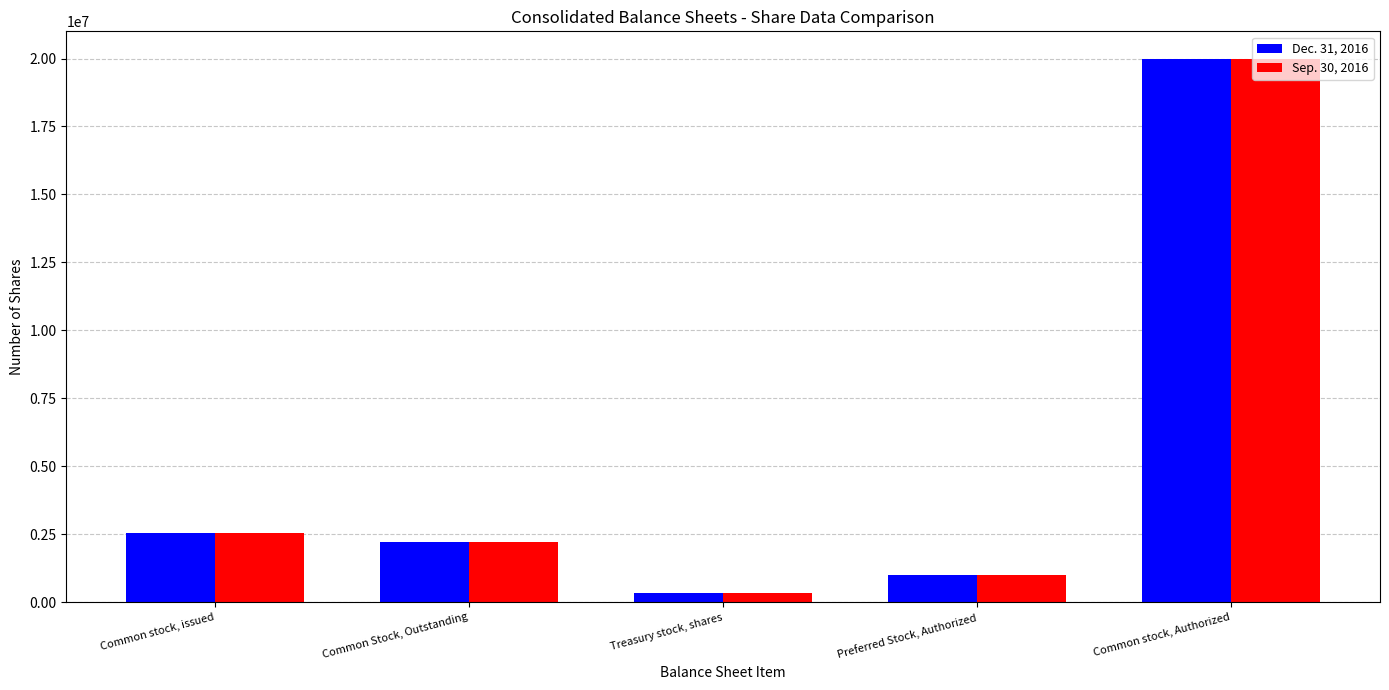

Reading left to right, transcribe all the data shown in this chart.

Dec. 31, 2016: Common stock, issued=2559307	Common Stock, Outstanding=2224052	Treasury stock, shares=335255	Preferred Stock, Authorized=1000000	Common stock, Authorized=20000000
Sep. 30, 2016: Common stock, issued=2542042	Common Stock, Outstanding=2204787	Treasury stock, shares=337255	Preferred Stock, Authorized=1000000	Common stock, Authorized=20000000